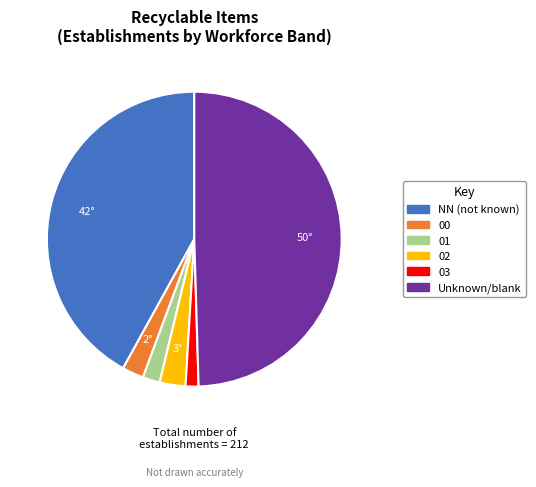

How many slices are in this pie chart?

6